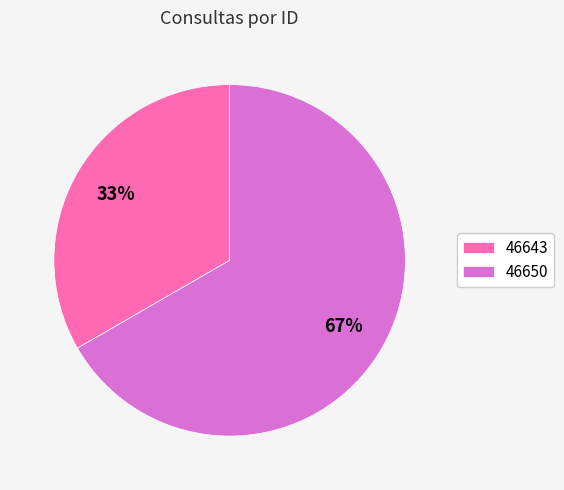

Which category accounts for the majority?

46650